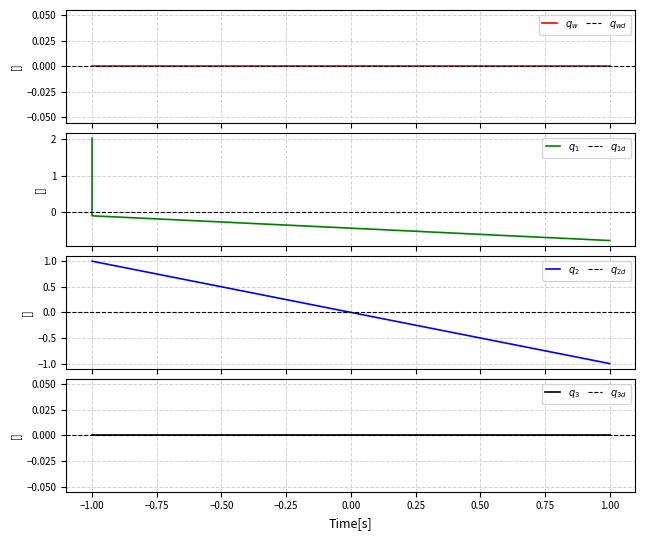

True or false: time_stamp has more than 0 interior local peaks.

False